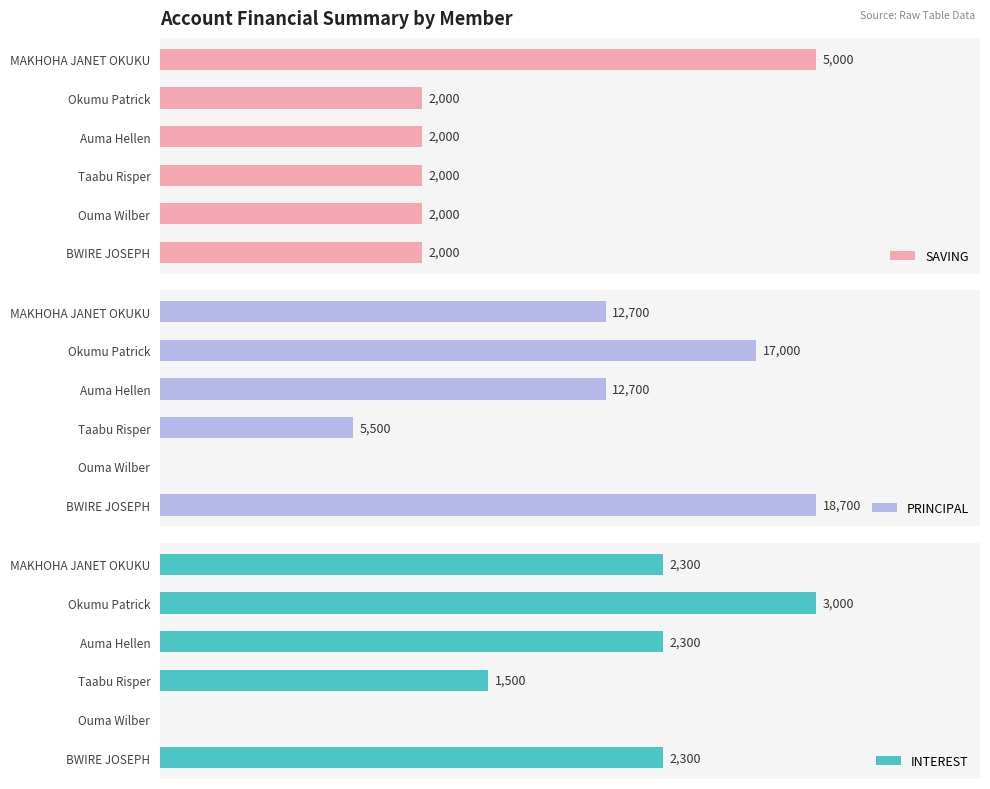

What are all the series names shown in the legend?

SAVING, PRINCIPAL, INTEREST